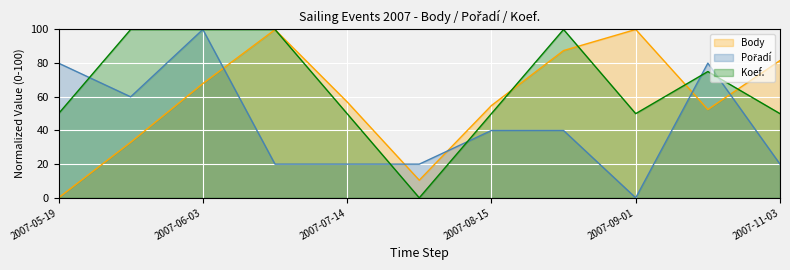

How many intersections are there between Body and Pořadí?

5